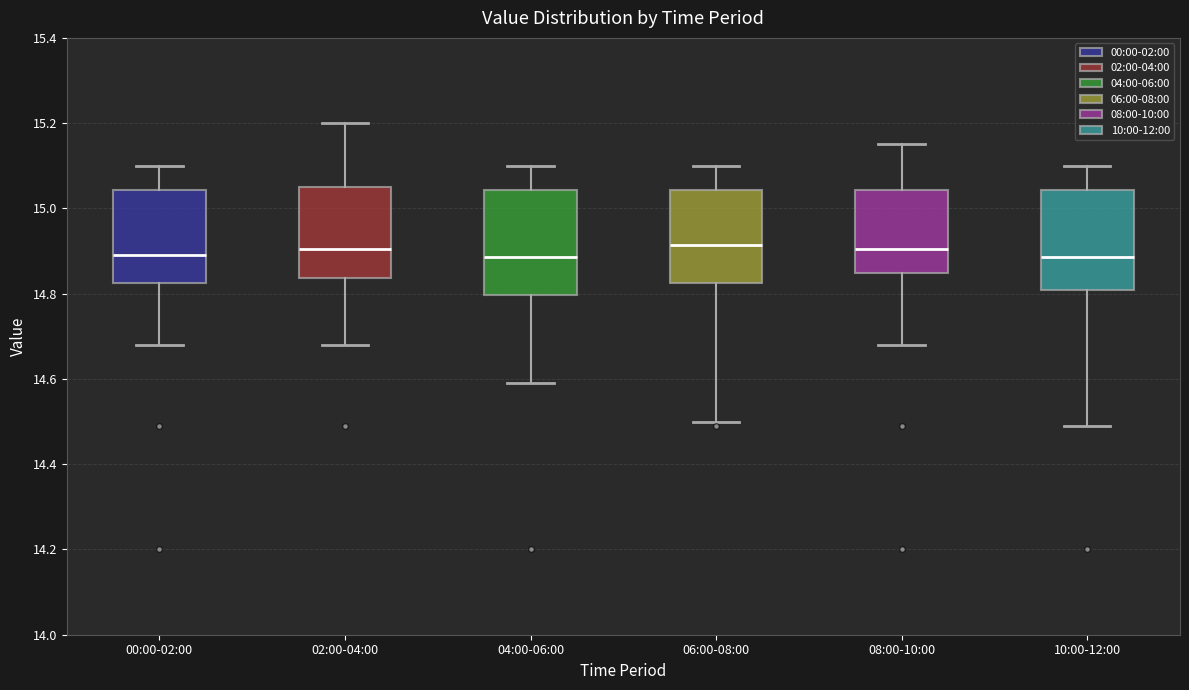

Reading left to right, transcribe this box plot: for each box, give where its median line is, the range the box spans, and where its two whiskers end, as read against the y-axis. The values are not printed on the chart, so give them approximately, as read against the axis.

00:00-02:00: median 14.90, box 14.82 to 15.04, whiskers 14.68 to 15.10
02:00-04:00: median 14.90, box 14.84 to 15.06, whiskers 14.68 to 15.20
04:00-06:00: median 14.88, box 14.80 to 15.04, whiskers 14.60 to 15.10
06:00-08:00: median 14.92, box 14.82 to 15.04, whiskers 14.50 to 15.10
08:00-10:00: median 14.90, box 14.84 to 15.04, whiskers 14.68 to 15.16
10:00-12:00: median 14.88, box 14.80 to 15.04, whiskers 14.50 to 15.10